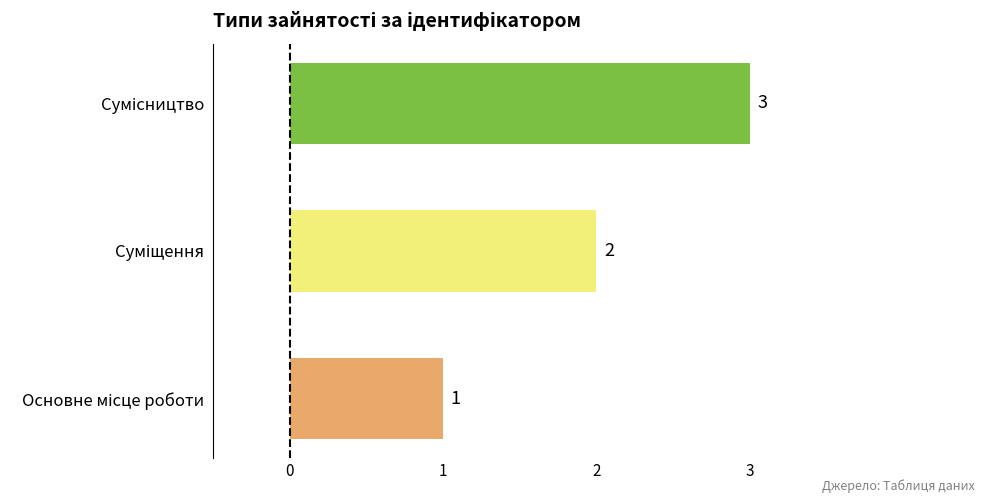

What is the sum of all values?

6